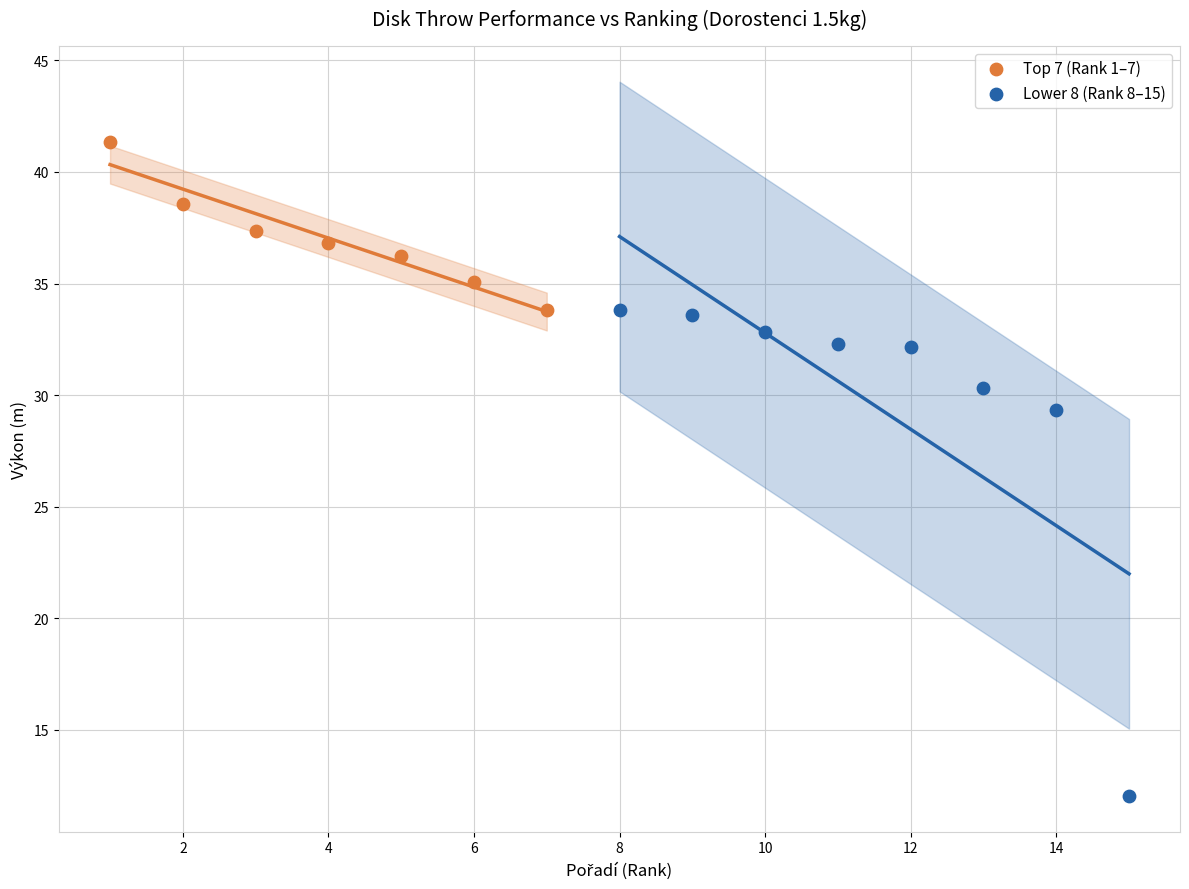

Which series has the largest Y range (max minus min)?

Lower 8 (Rank 8–15)